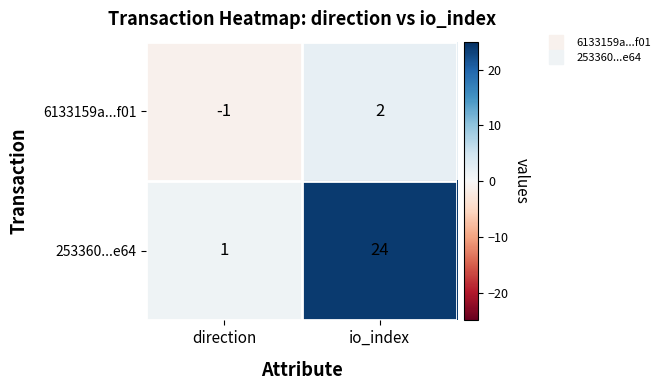

True or false: 6133159a...f01 has a value of -1 at direction.

True